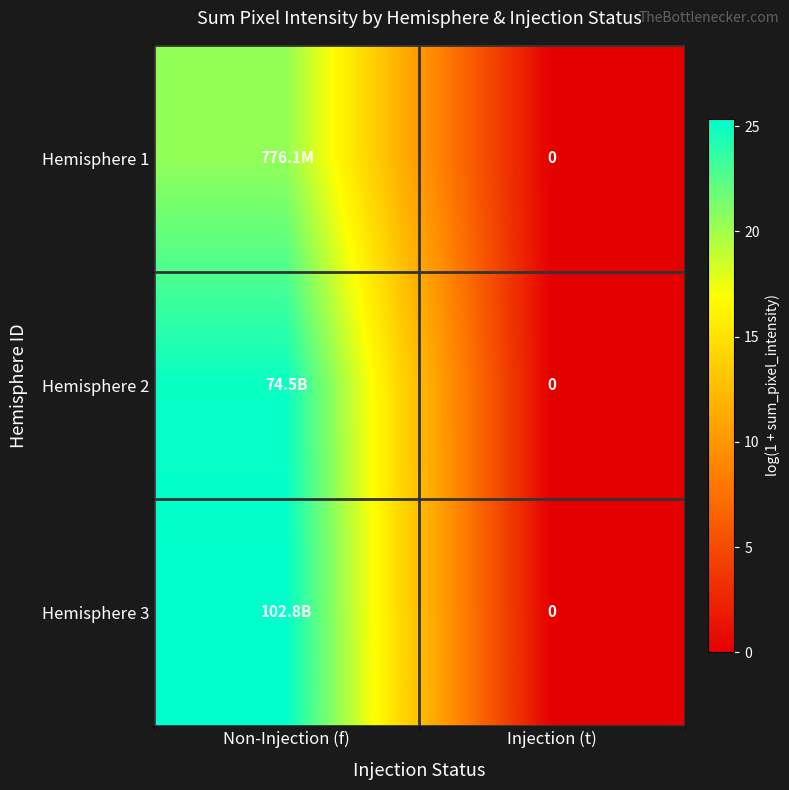

Is the value of Hemisphere 2 at Non-Injection (f) greater than the value of Hemisphere 1 at Non-Injection (f)?

Yes